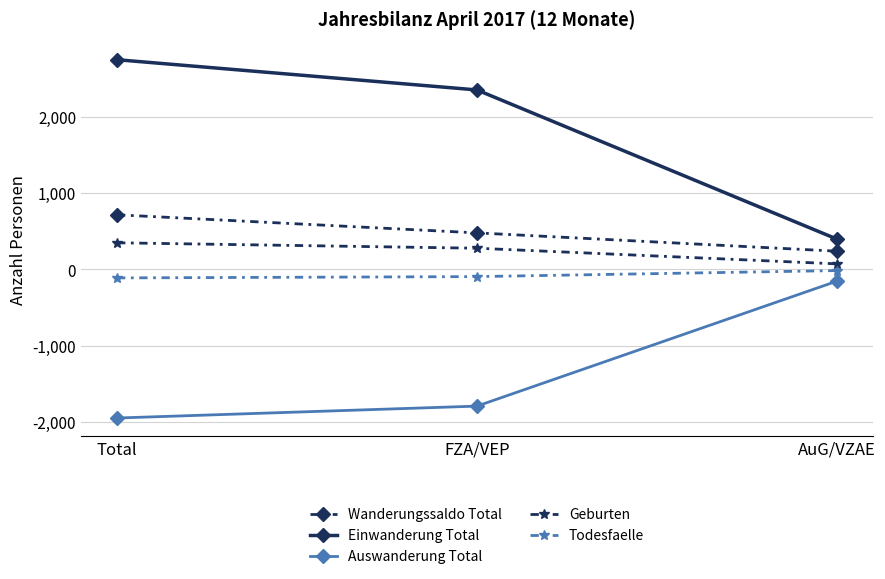

Where is Todesfaelle nearest to the value -65?

FZA/VEP